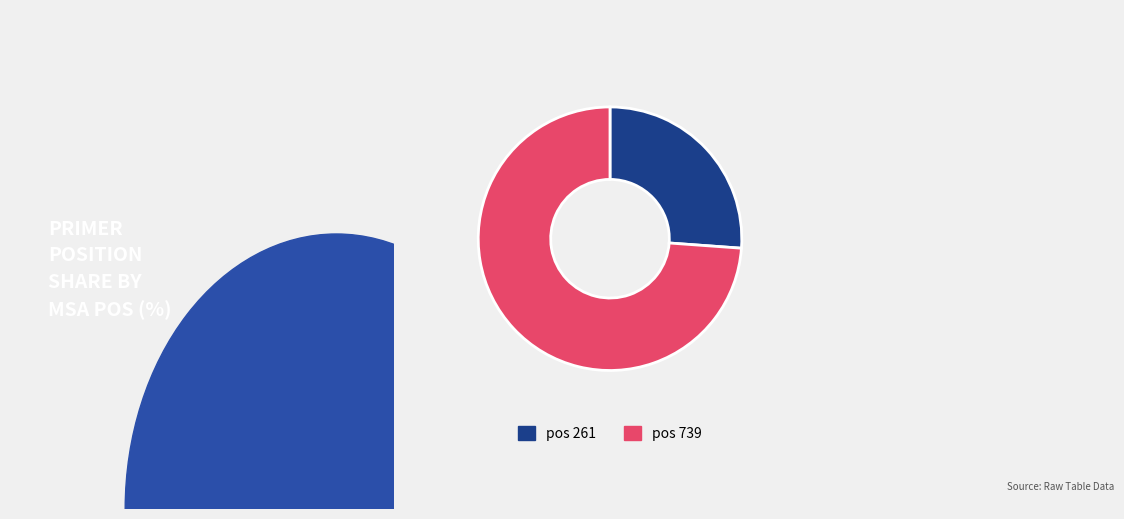

Does any single category account for the majority?

Yes